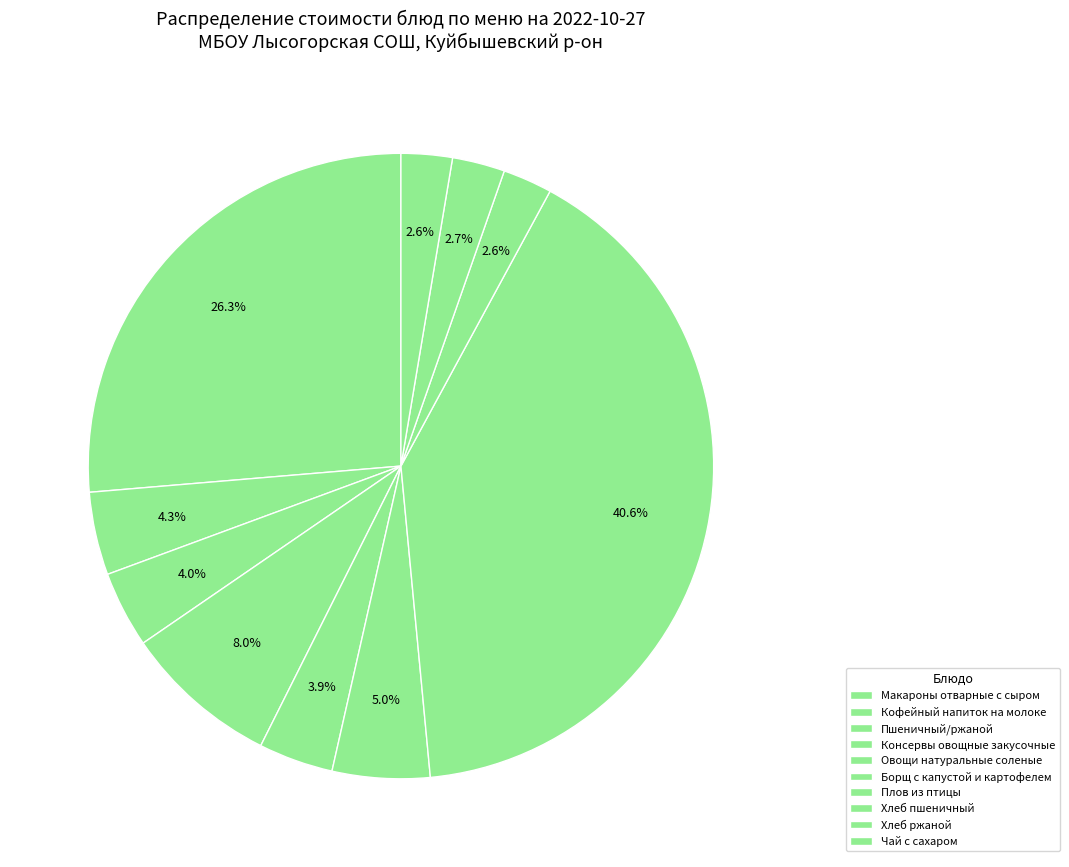

To the nearest percent, what is the combined percentage of Хлеб ржаной and Пшеничный/ржаной?

7%